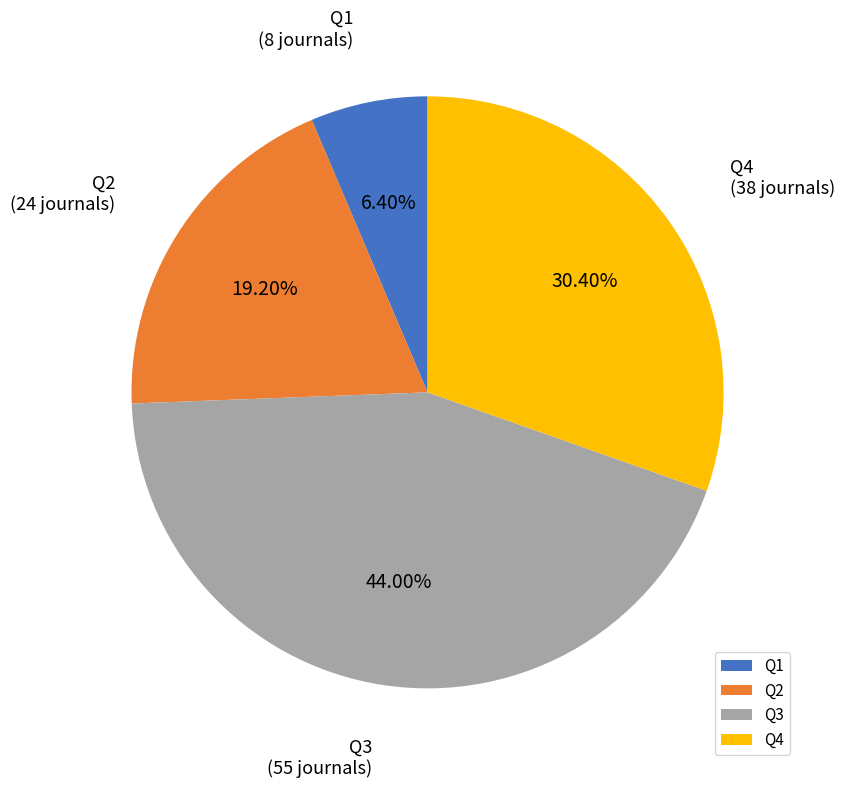

How many segments does this pie chart have?

4